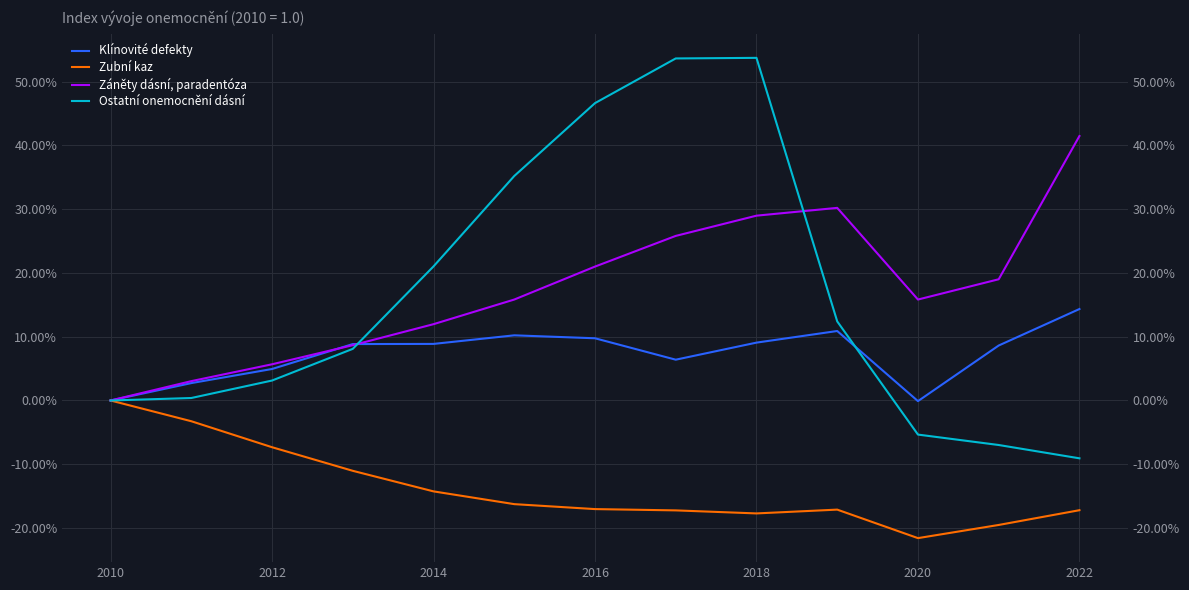

What is the value of the Zubní kaz point at the 6th from the left?

-16.2